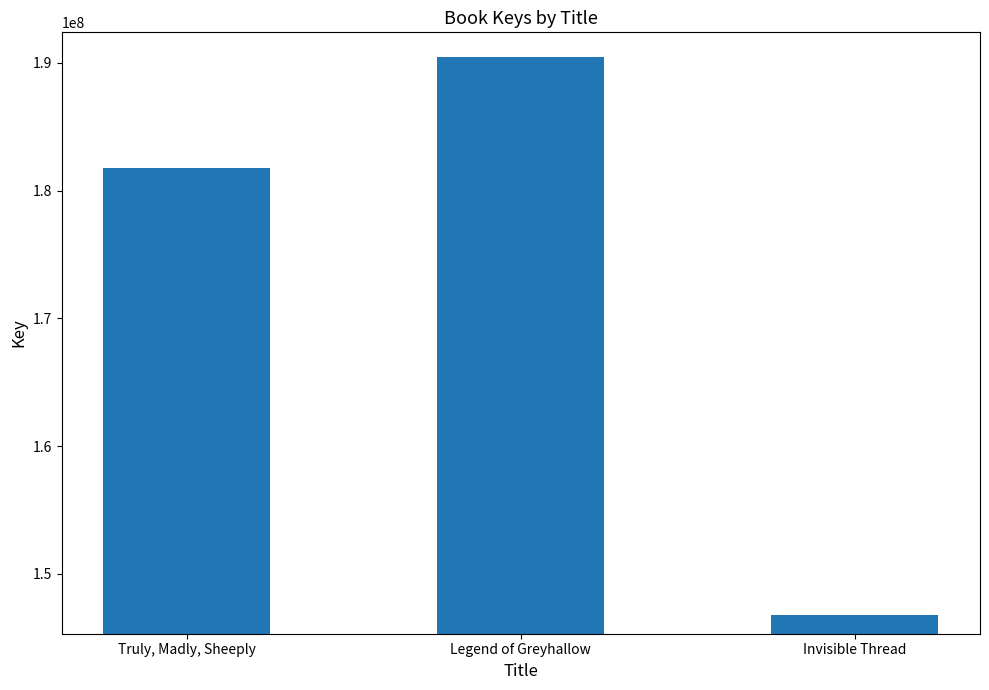

What is the label of the 1st bar from the right?

Invisible Thread